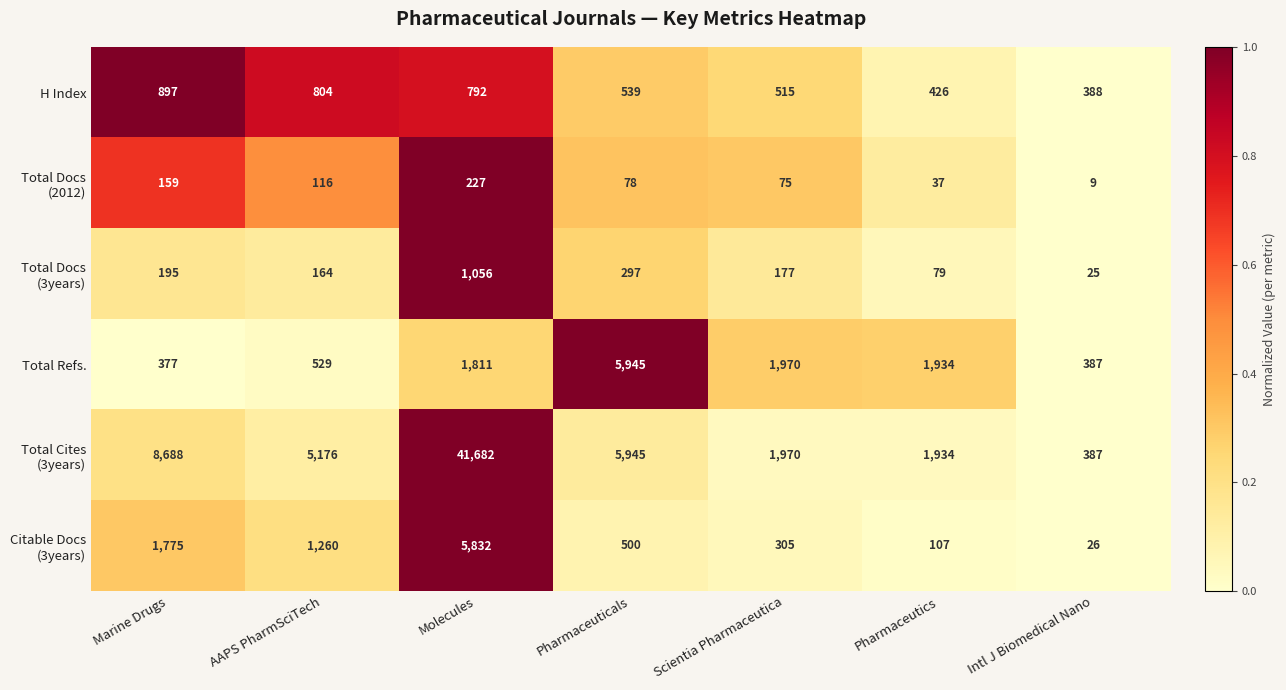

What is the smallest value displayed?

9